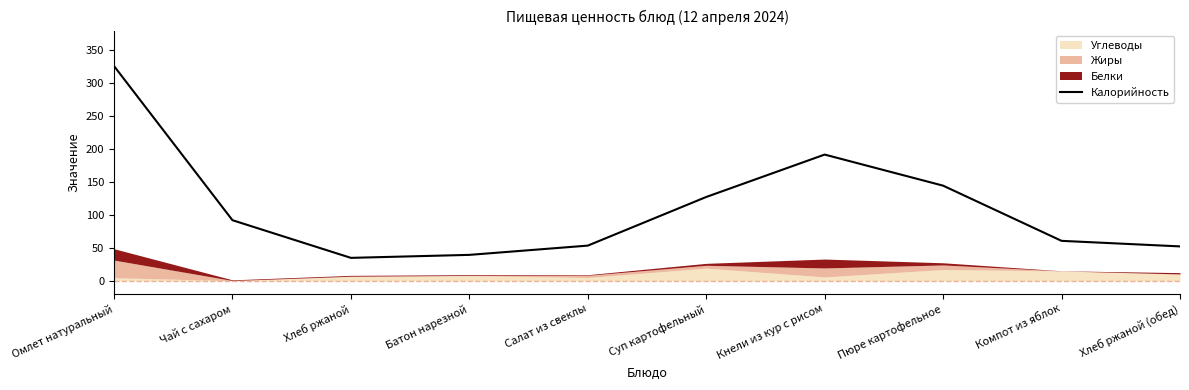

What is the label of the 7th point from the right?

Батон нарезной